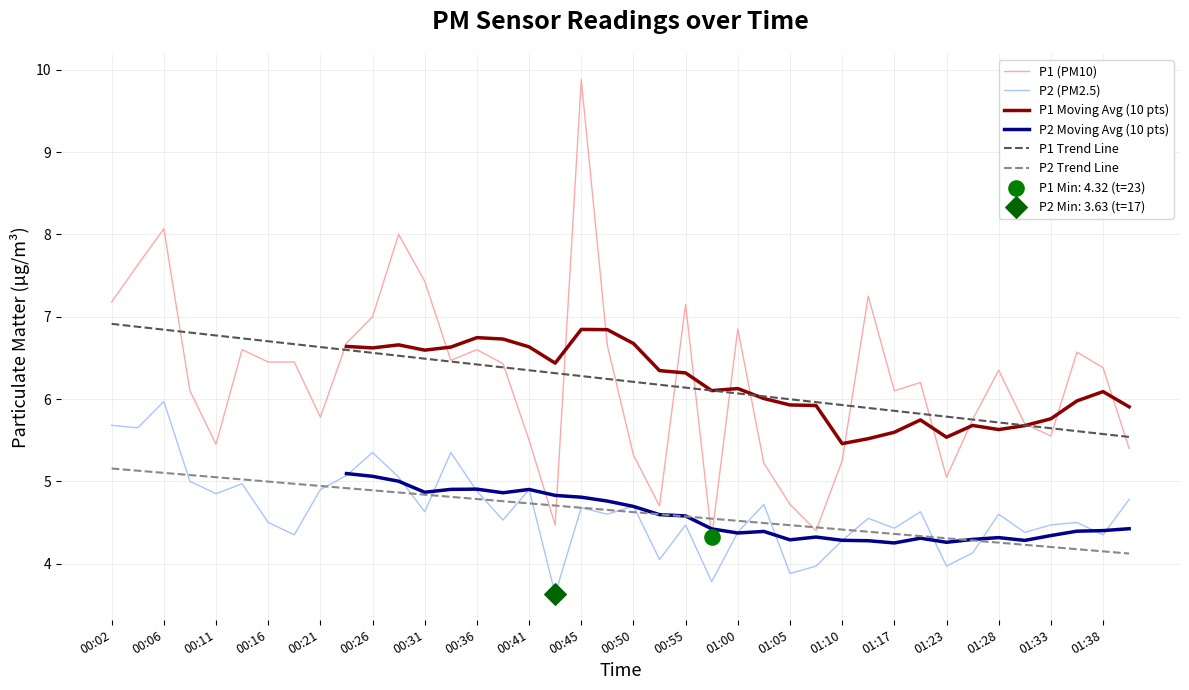

True or false: P2 (PM2.5) and P1 (PM10) cross at least once.

False